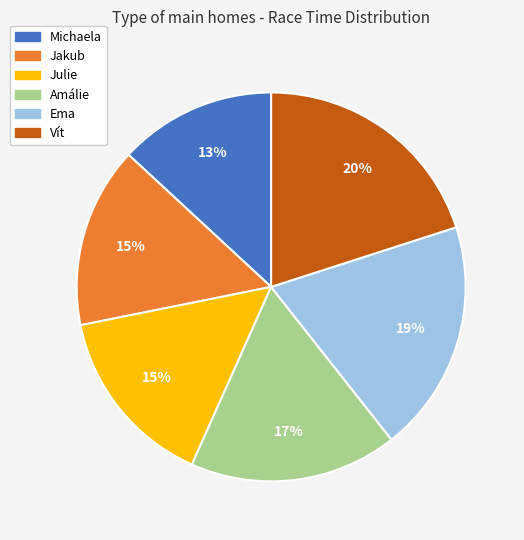

To the nearest percent, what portion does Amálie represent?

17%